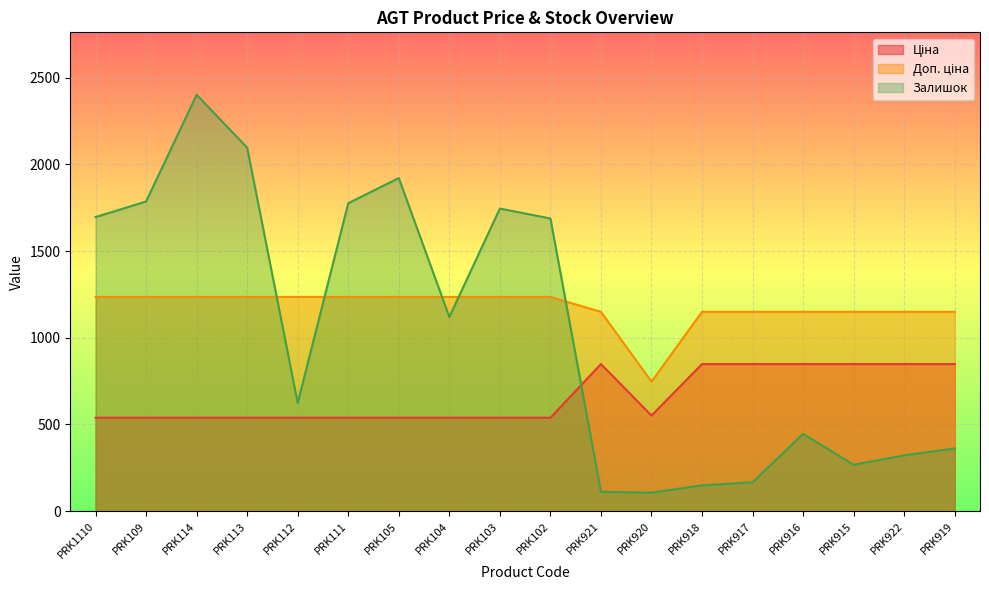

How many times do Доп. ціна and Залишок cross each other?

5